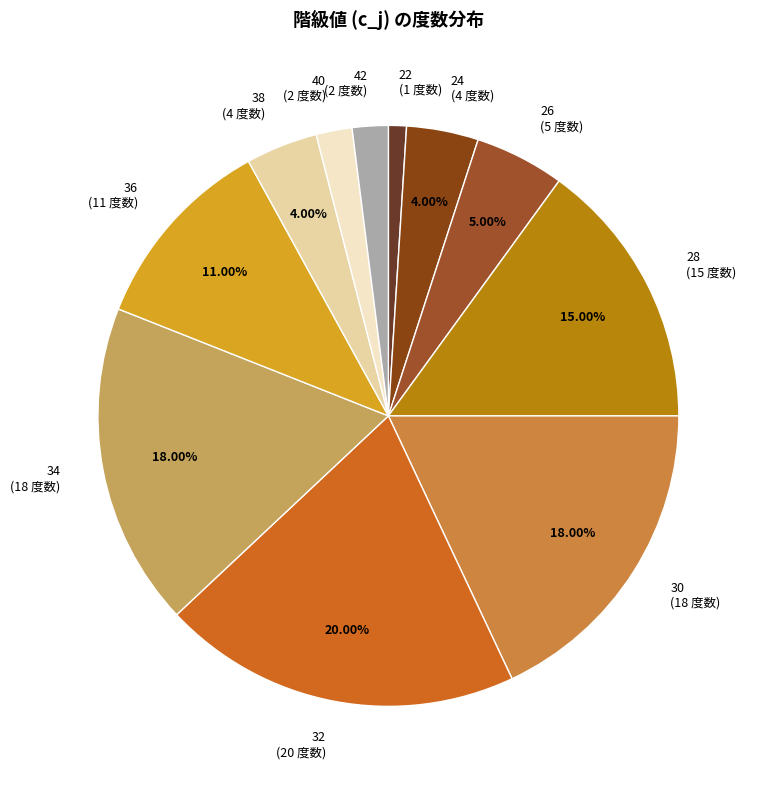

To the nearest percent, what is the difference between the 32 and 30 slice percentages?

2%